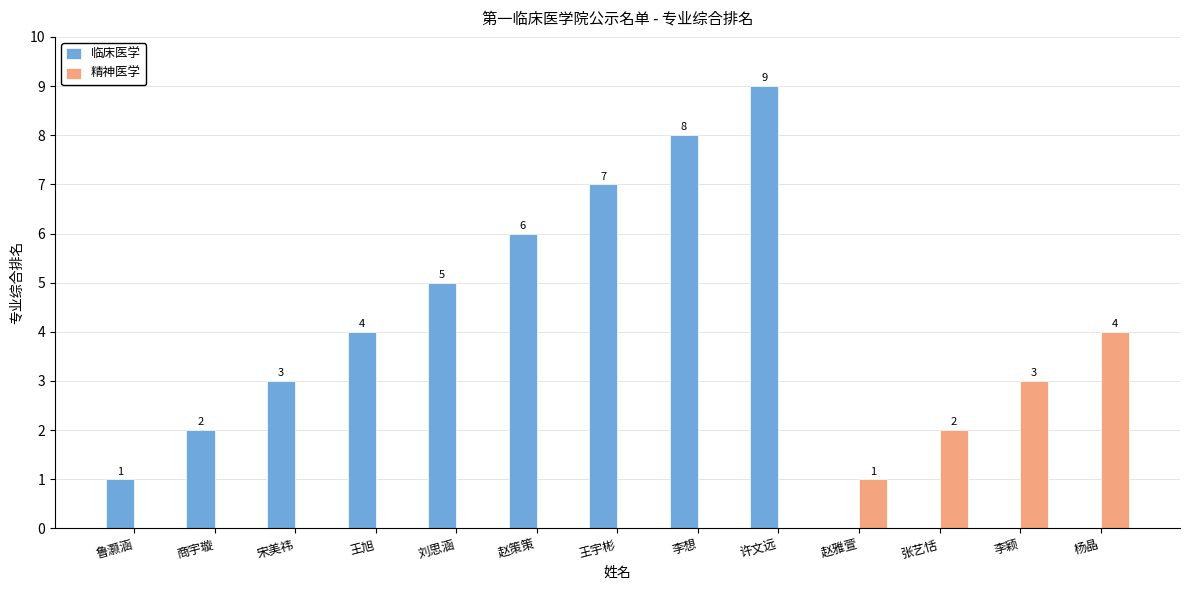

How many groups of bars are there?

13